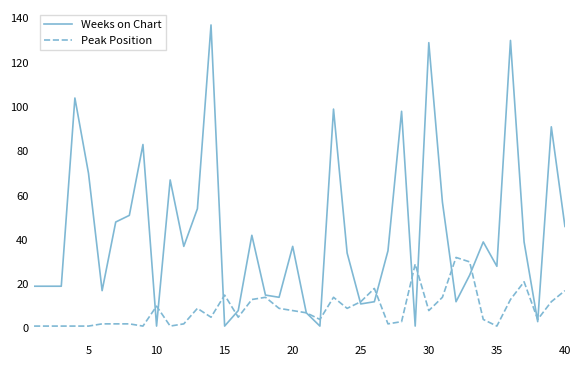

Rank the series by their average value, from highest to lowest.

Weeks on Chart, Peak Position